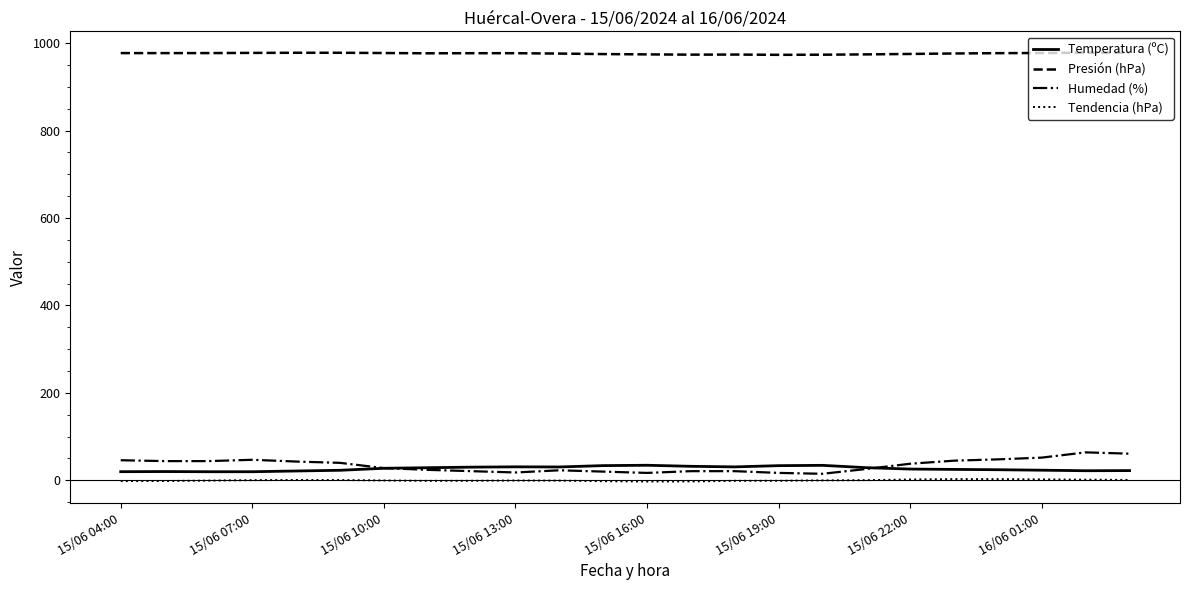

Which series has the largest total across all categories?

Presión (hPa)